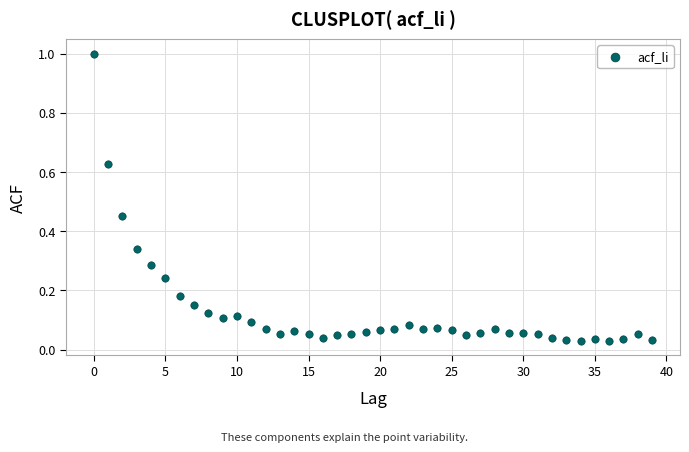

What is the range of Y values (max minus min)?

1.0